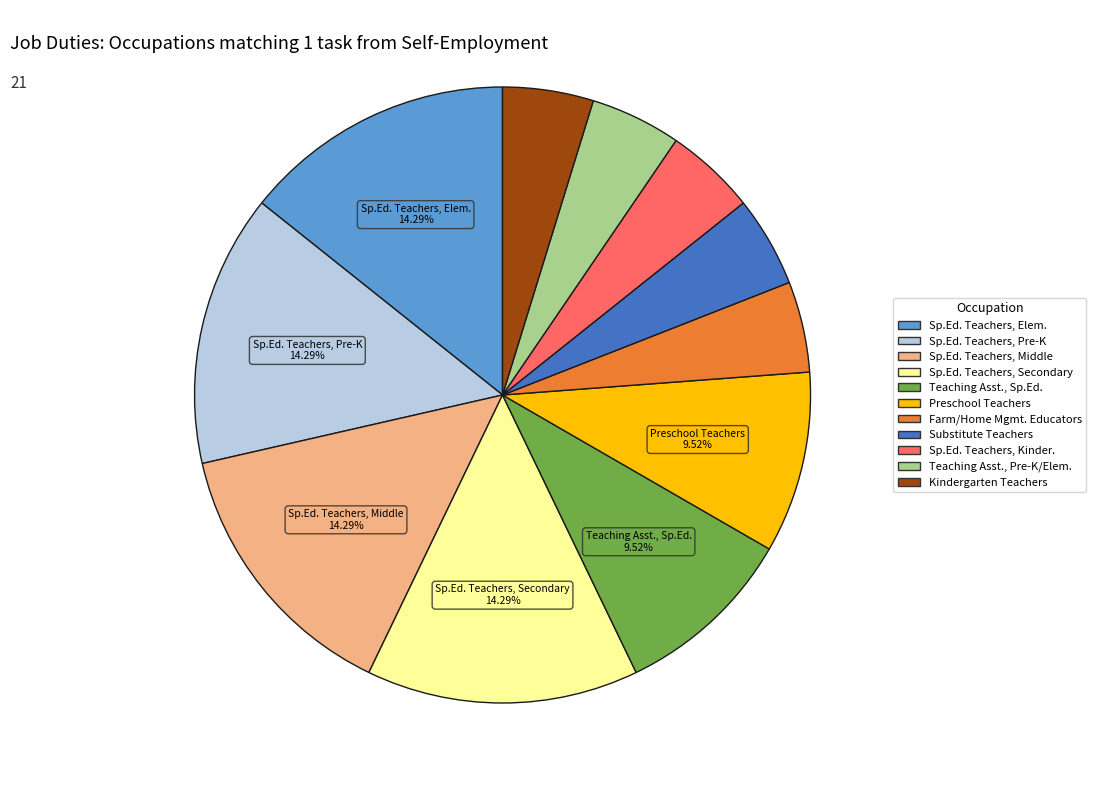

Is there any slice that represents more than half of the pie?

No